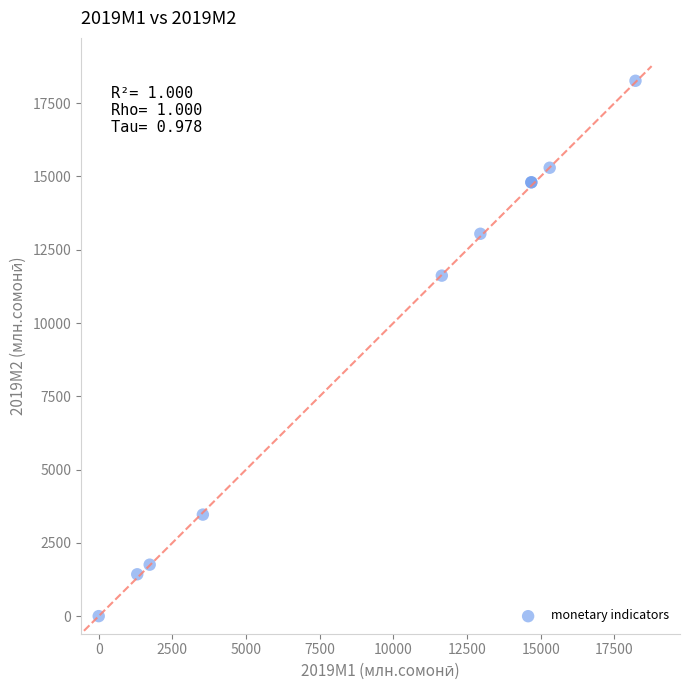

What Y value in the scatter plot is closest to 9131?

11616.9